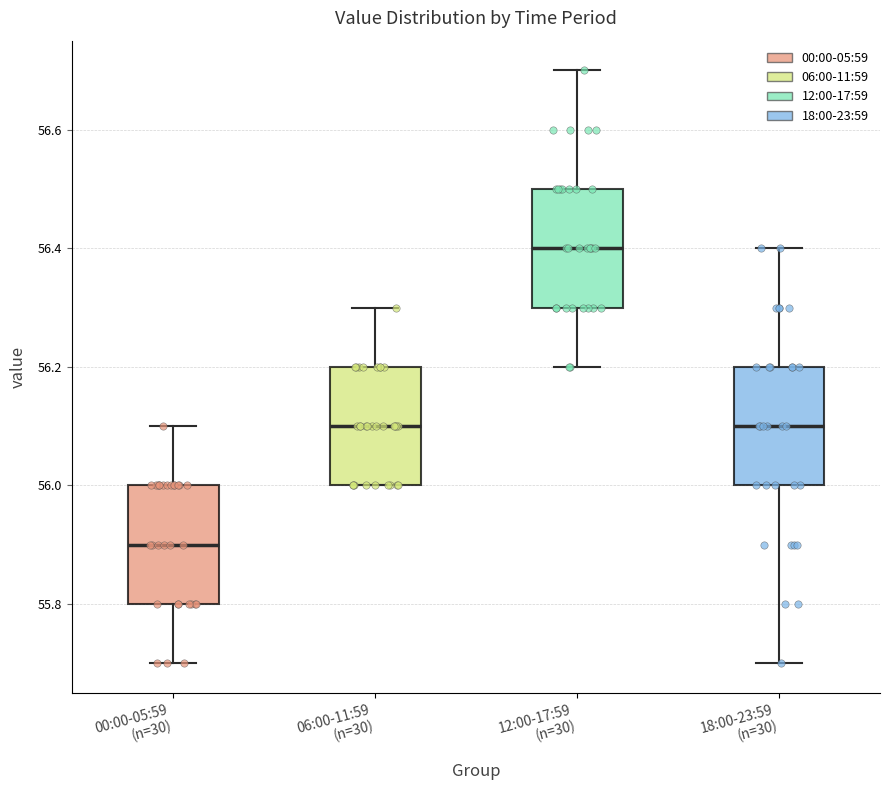

Where does the median line of the box for 06:00-11:59 (n=30) sit on the y-axis? The values are not printed on the chart, so give them approximately, as read against the axis.

56.1